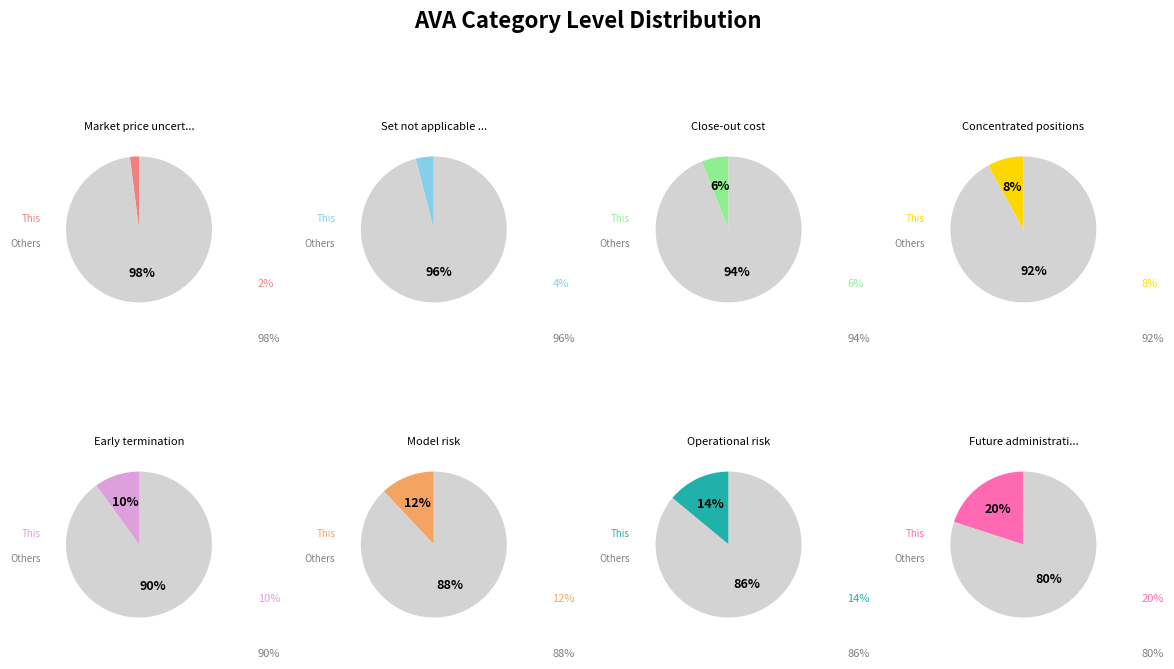

Which has a higher value, Future administrative costs or Market price uncertainty?

Future administrative costs